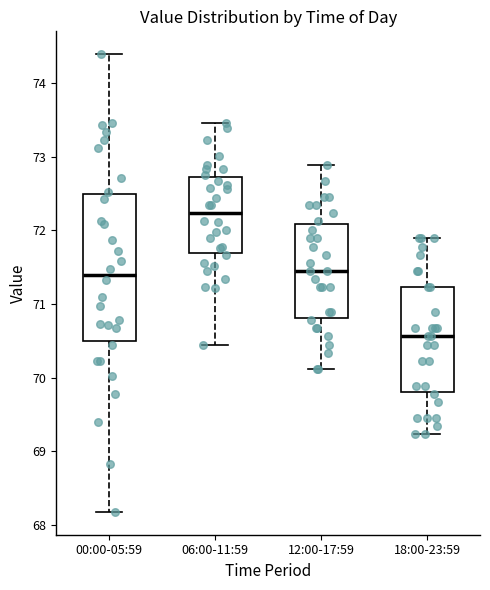

Reading left to right, transcribe this box plot: for each box, give where its median line is, the range the box spans, and where its two whiskers end, as read against the y-axis. The values are not printed on the chart, so give them approximately, as read against the axis.

00:00-05:59: median 71.4, box 70.5 to 72.5, whiskers 68.2 to 74.4
06:00-11:59: median 72.2, box 71.7 to 72.7, whiskers 70.5 to 73.5
12:00-17:59: median 71.5, box 70.8 to 72.1, whiskers 70.1 to 72.9
18:00-23:59: median 70.6, box 69.8 to 71.2, whiskers 69.2 to 71.9